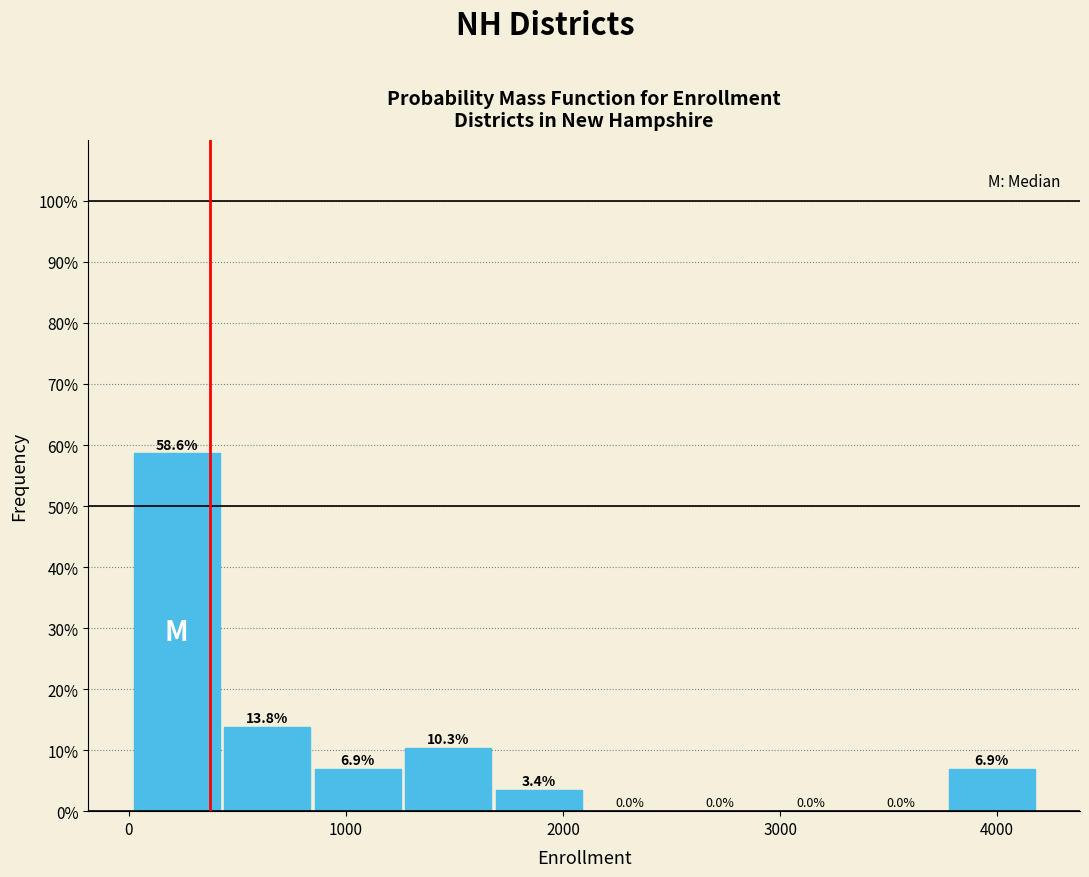

What is the height of the bar covering 1700 to 2100 on the x-axis? The bar edges are not printed on the chart, so give them approximately, as read against the axis.

3.4